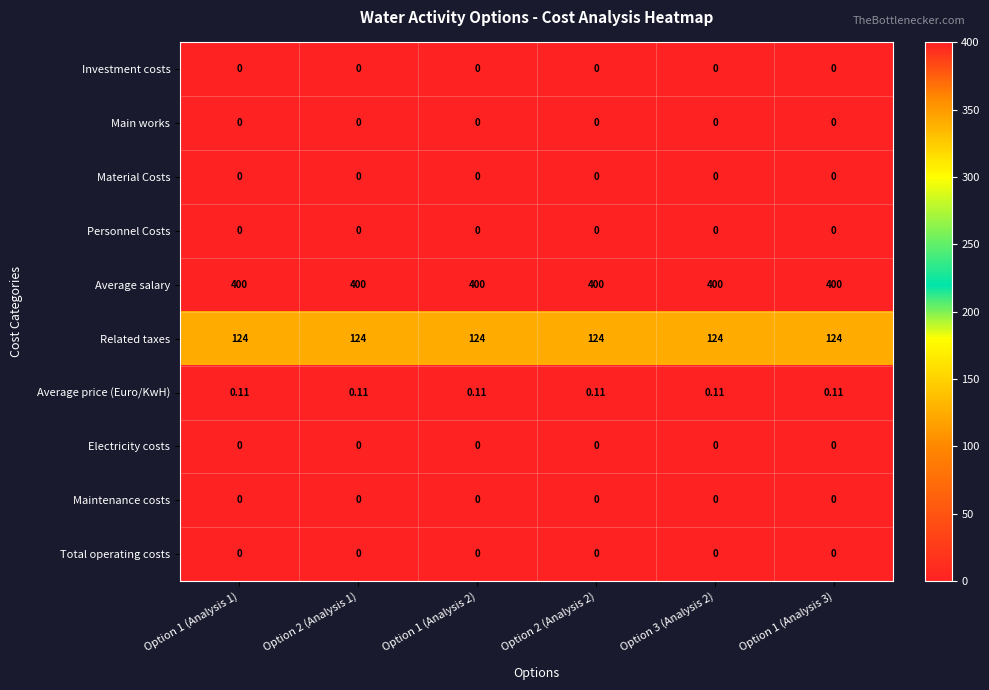

Which series has the largest total across all categories?

Average salary